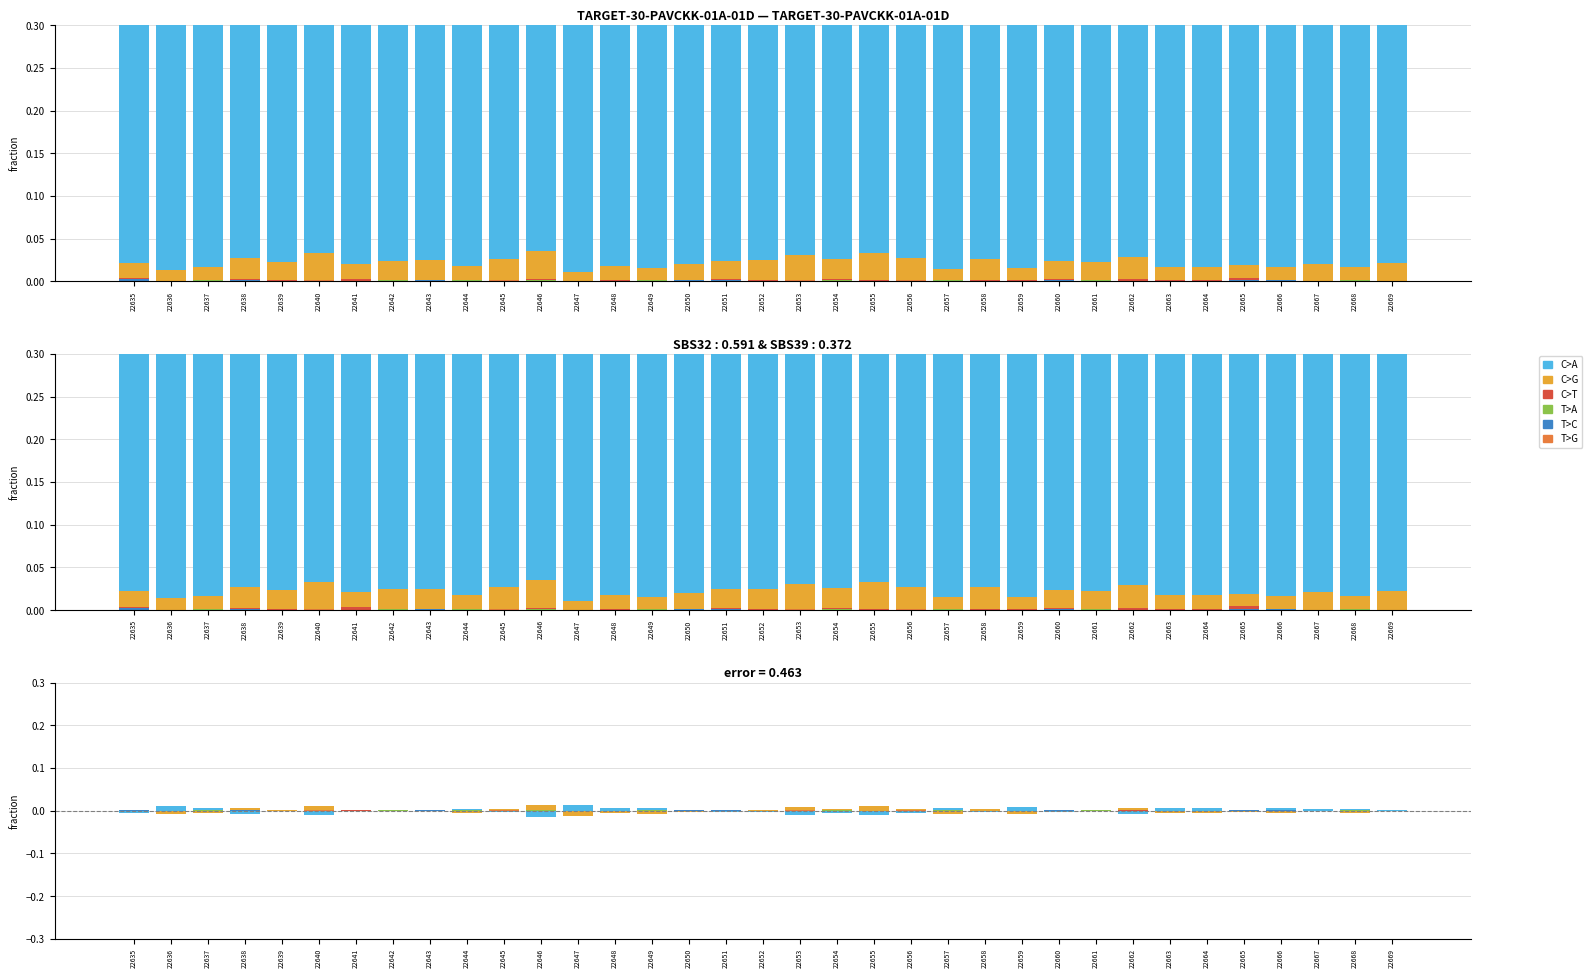

At which label is C>G closest to 0?

22635